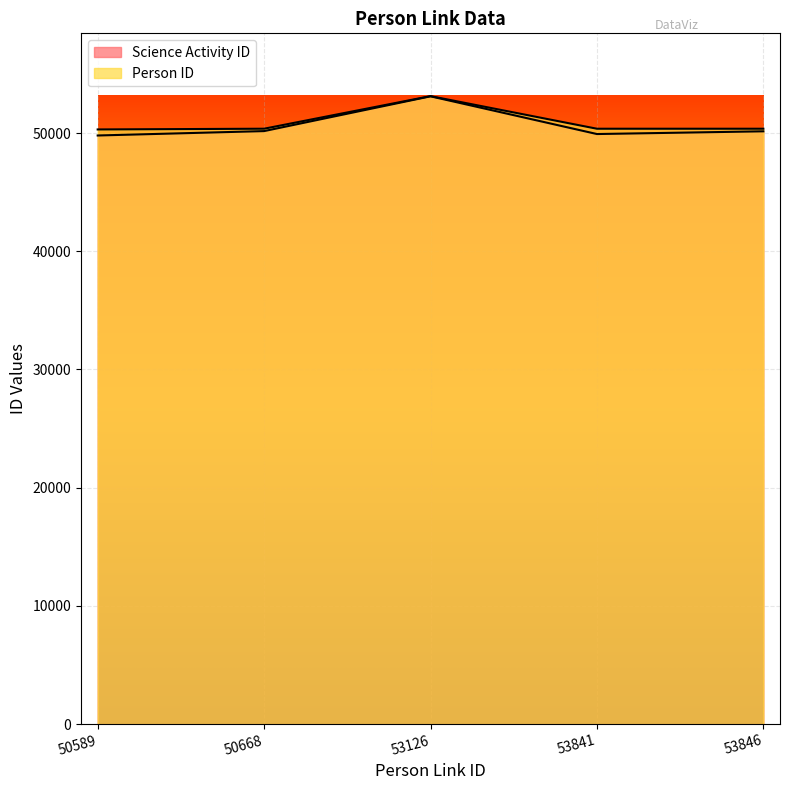

At how many categories does at least one series exceed 52476?

1